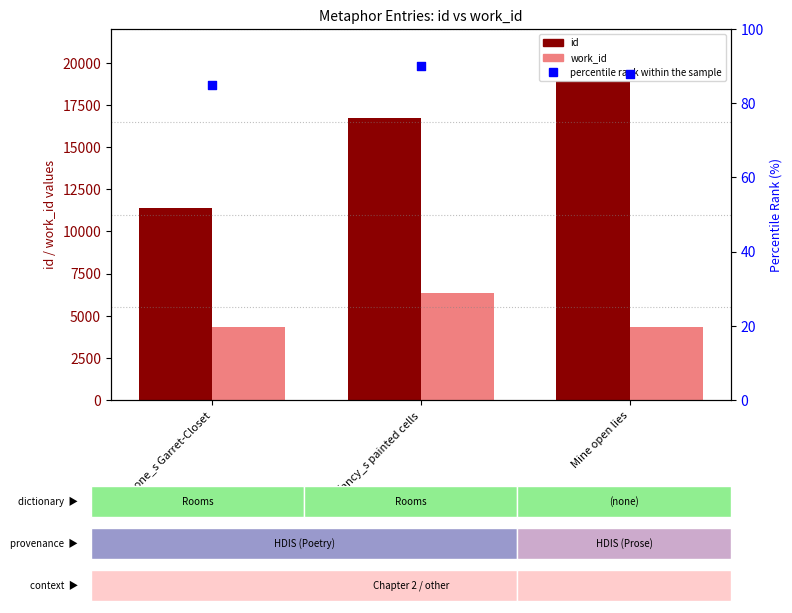

Which series reaches the minimum Y coordinate?

percentile rank within the sample